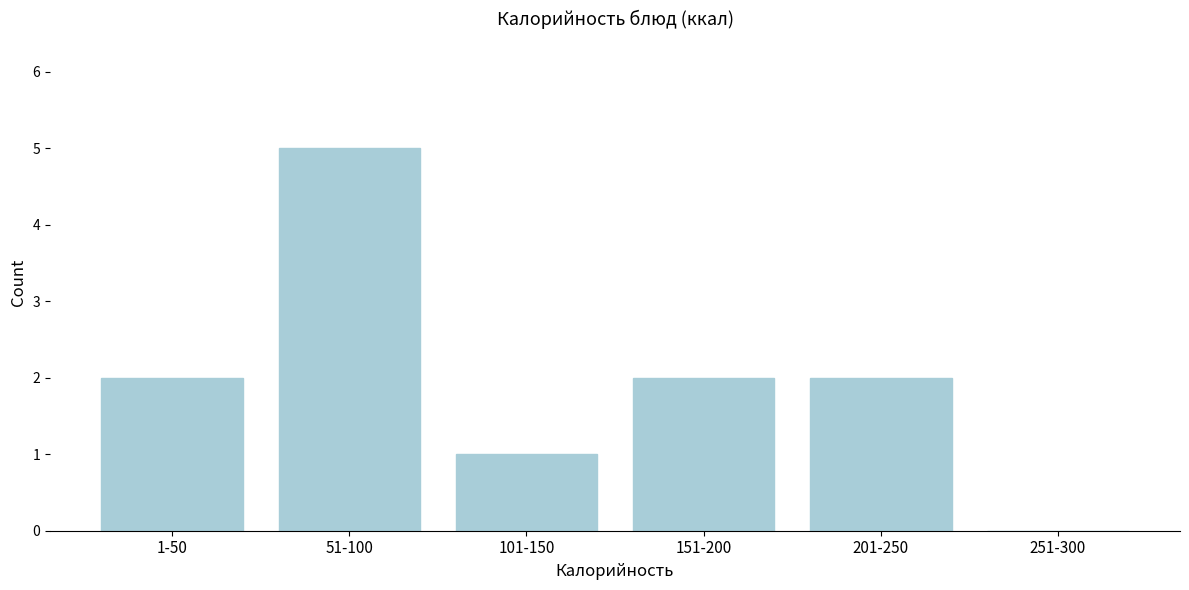

Reading left to right, what are all the values shown in this chart?

1-50=2	51-100=5	101-150=1	151-200=2	201-250=2	251-300=0